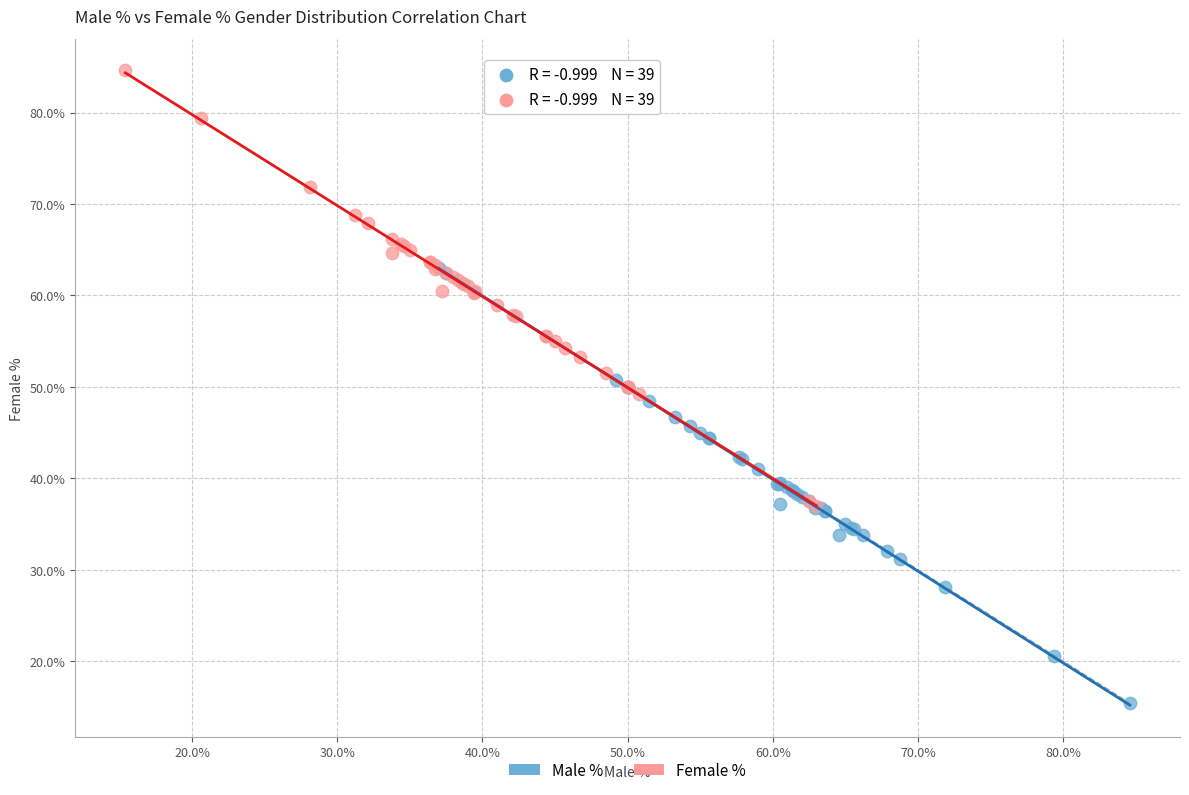

What are all the series names shown in the legend?

Male %, Female %